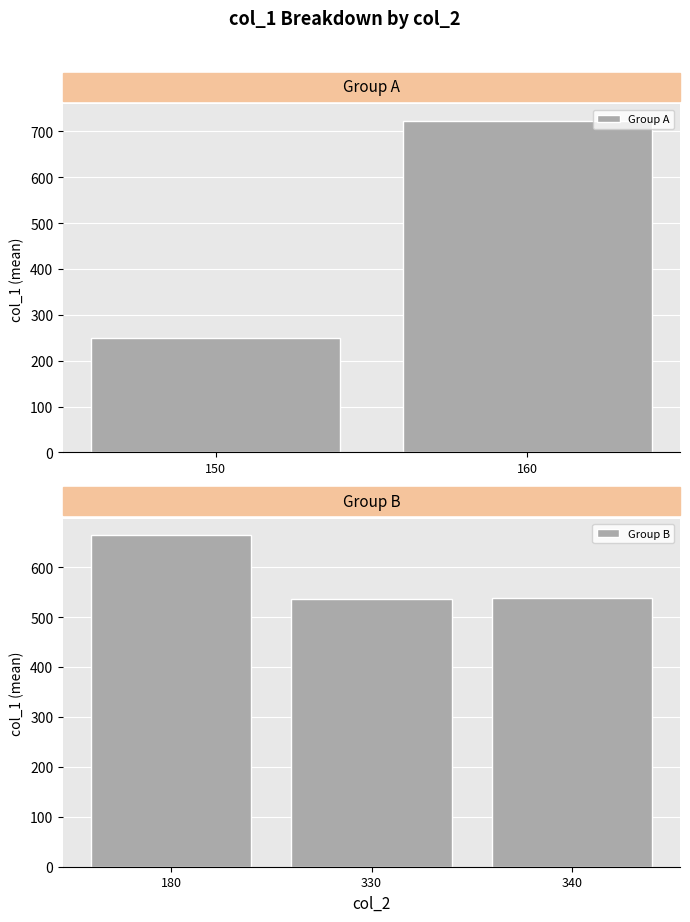

What is the difference between the Group A values at 150 and 160?

472.5